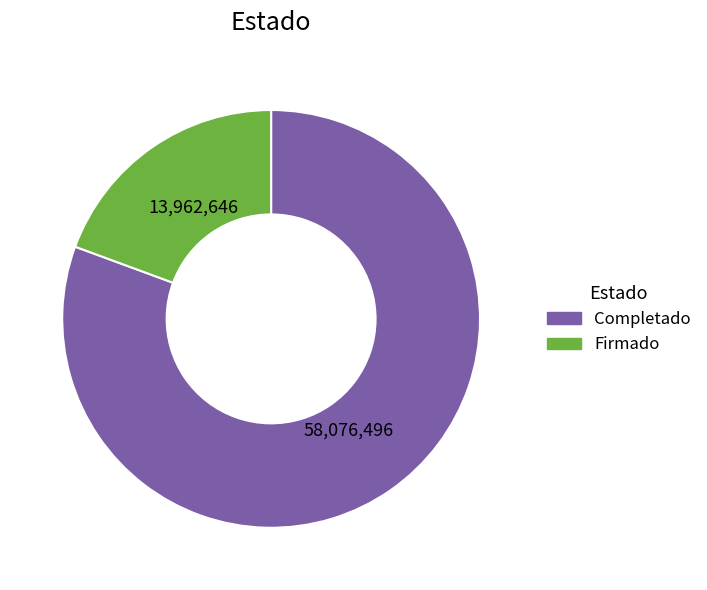

Is there a majority slice in this chart?

Yes